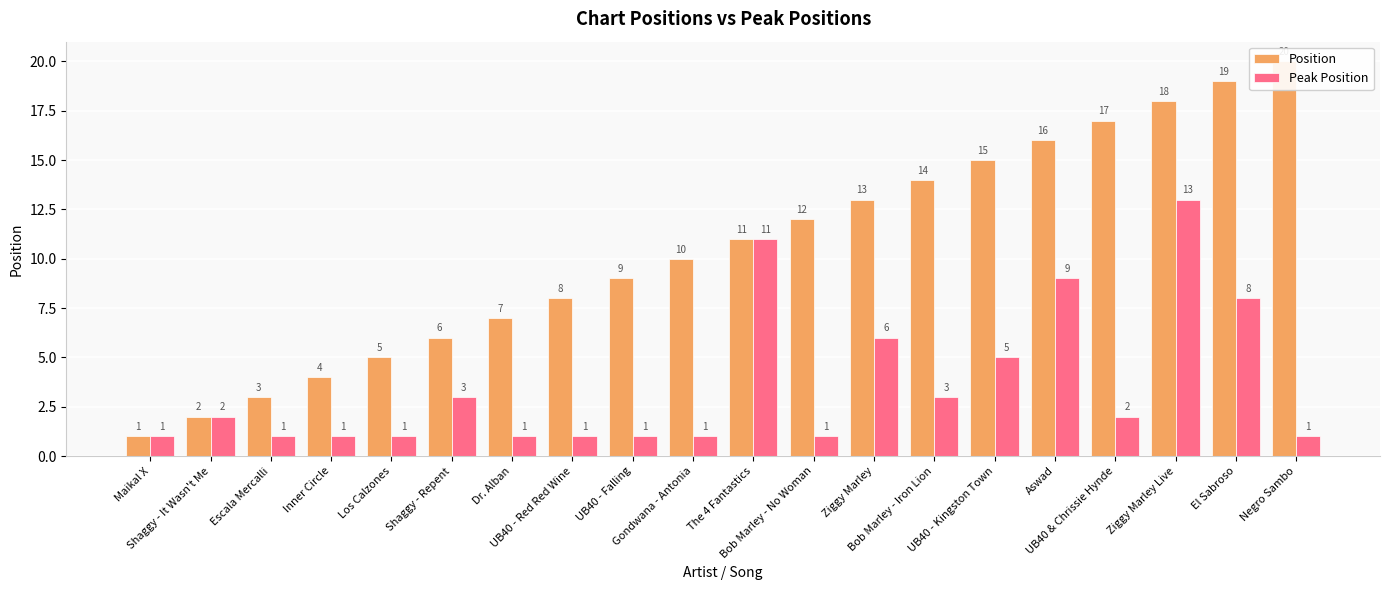

What is the label of the 4th bar from the right?

UB40 & Chrissie Hynde